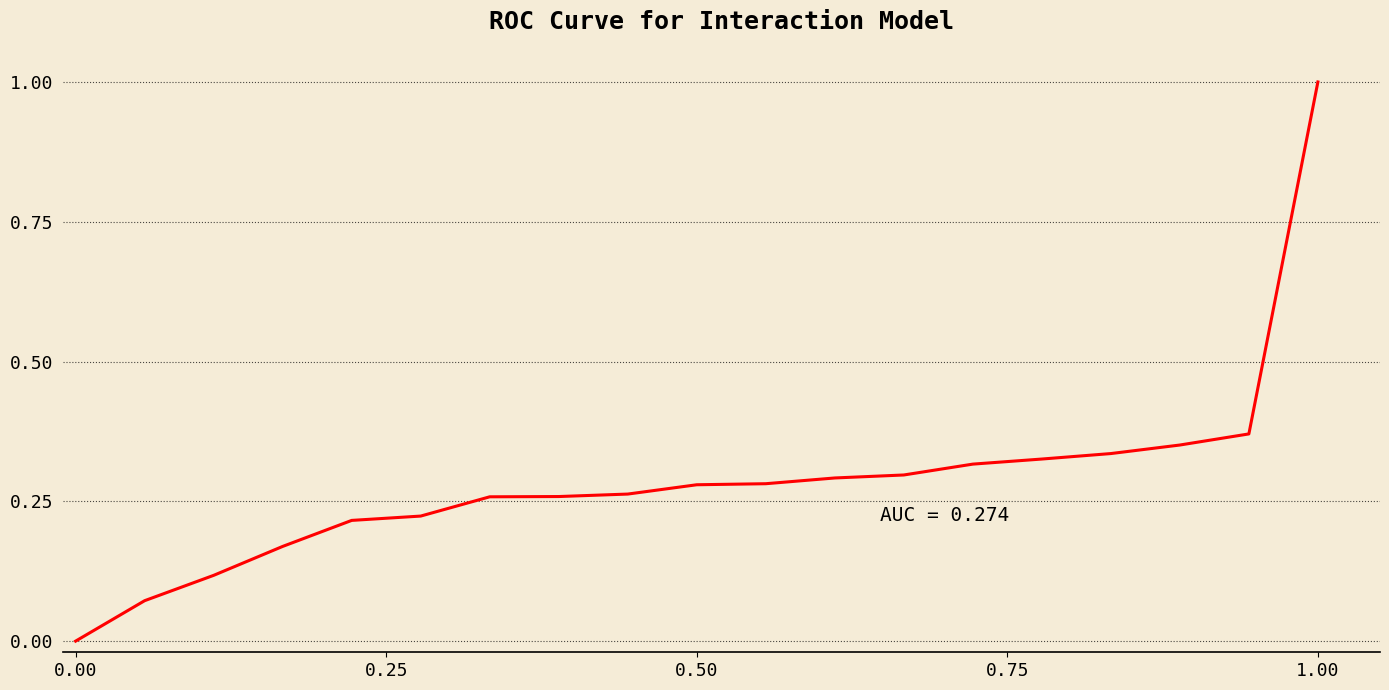

What is the maximum value shown in the chart?

1.0